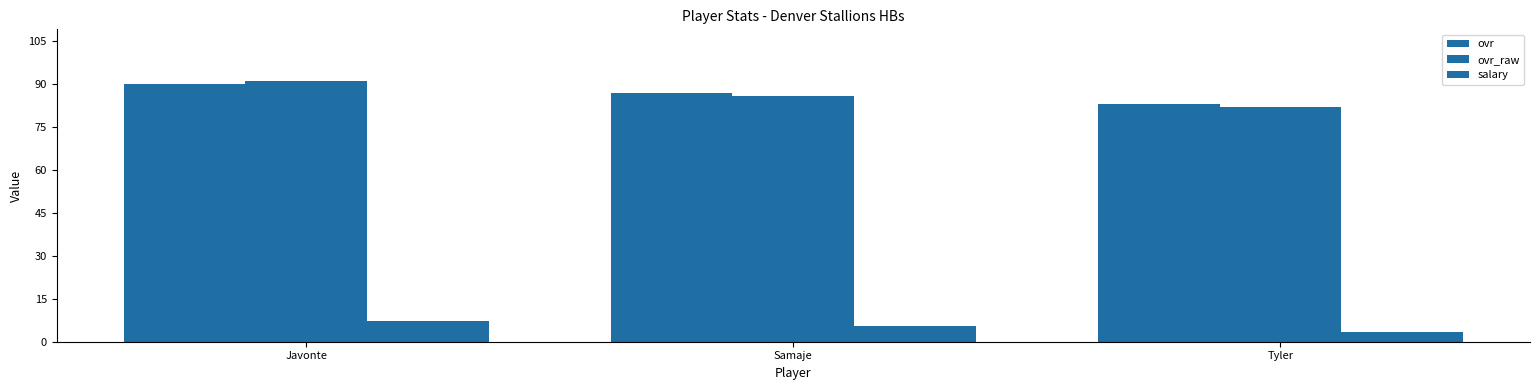

What is the value of the salary bar at the 2nd from the left?

5.4